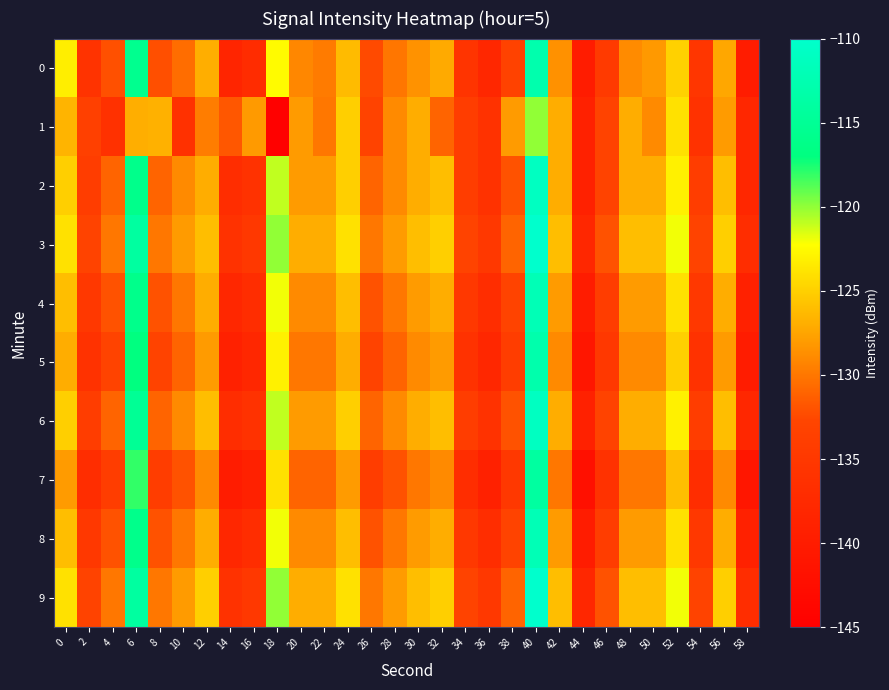

Rank the series at 46 from highest to lowest value.

3, 9, 1, 2, 6, 4, 8, 0, 5, 7